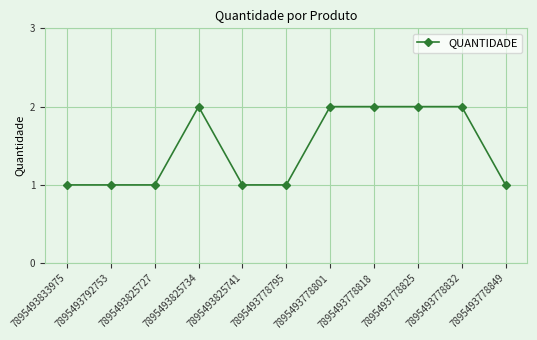

True or false: there are more than 0 points higher than both neighbors.

True